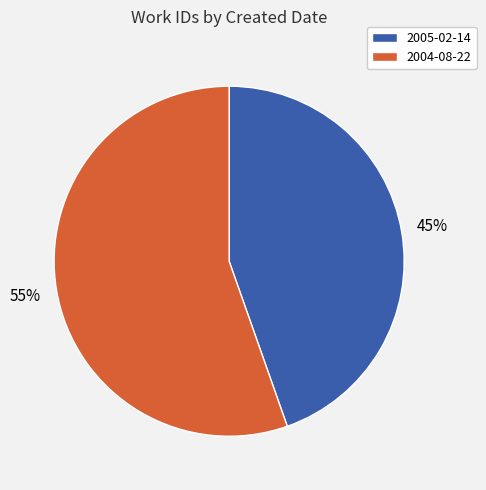

What is the smallest slice in the pie chart?

2005-02-14